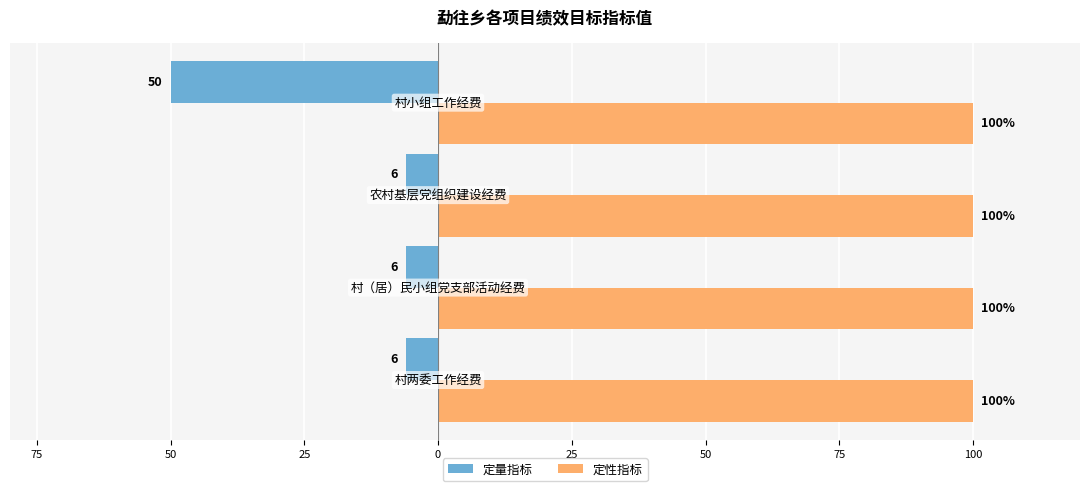

What are all the series names shown in the legend?

定量指标, 定性指标